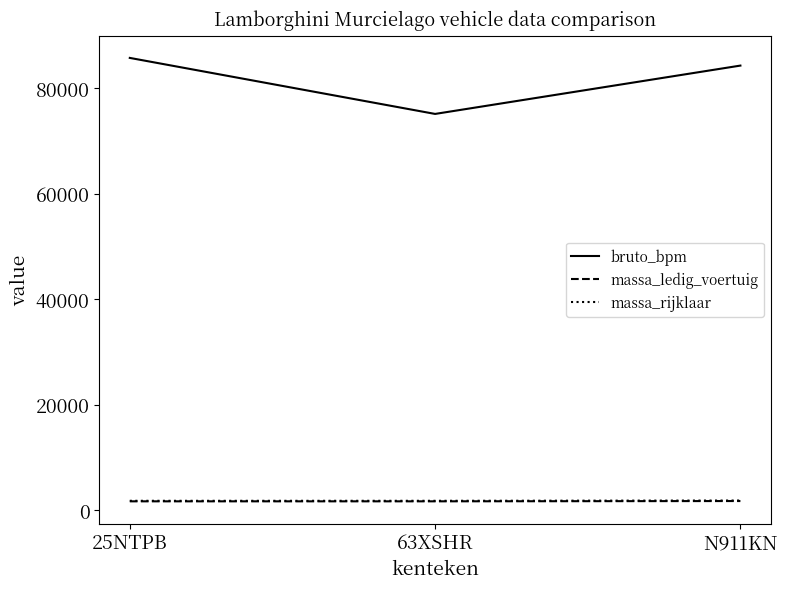

What is the spread (max minus min) of values at N911KN?

82472